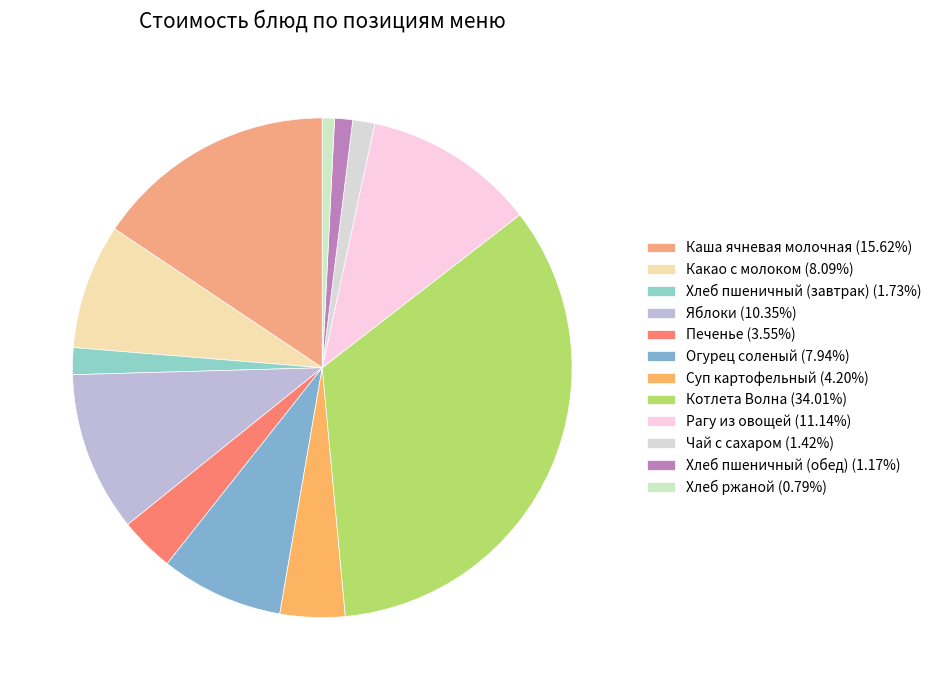

True or false: Огурец соленый accounts for 8% of the total.

True